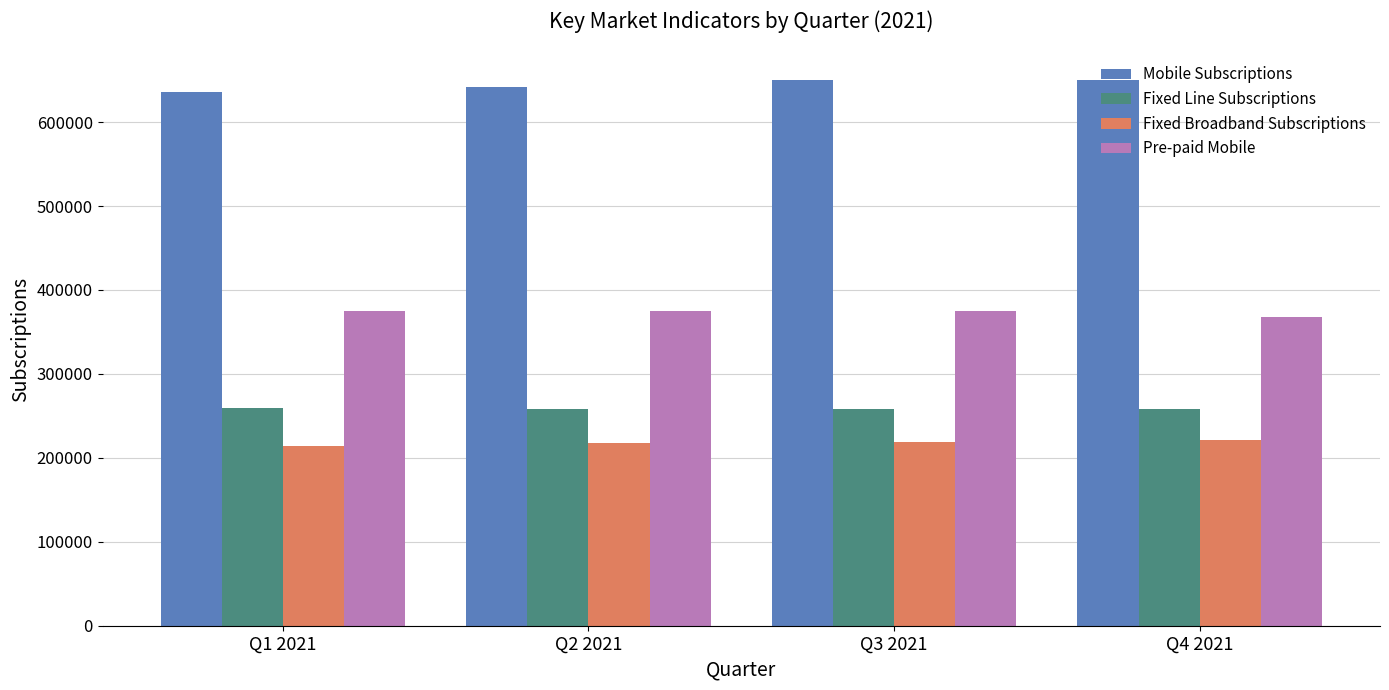

How many groups of bars are there?

4